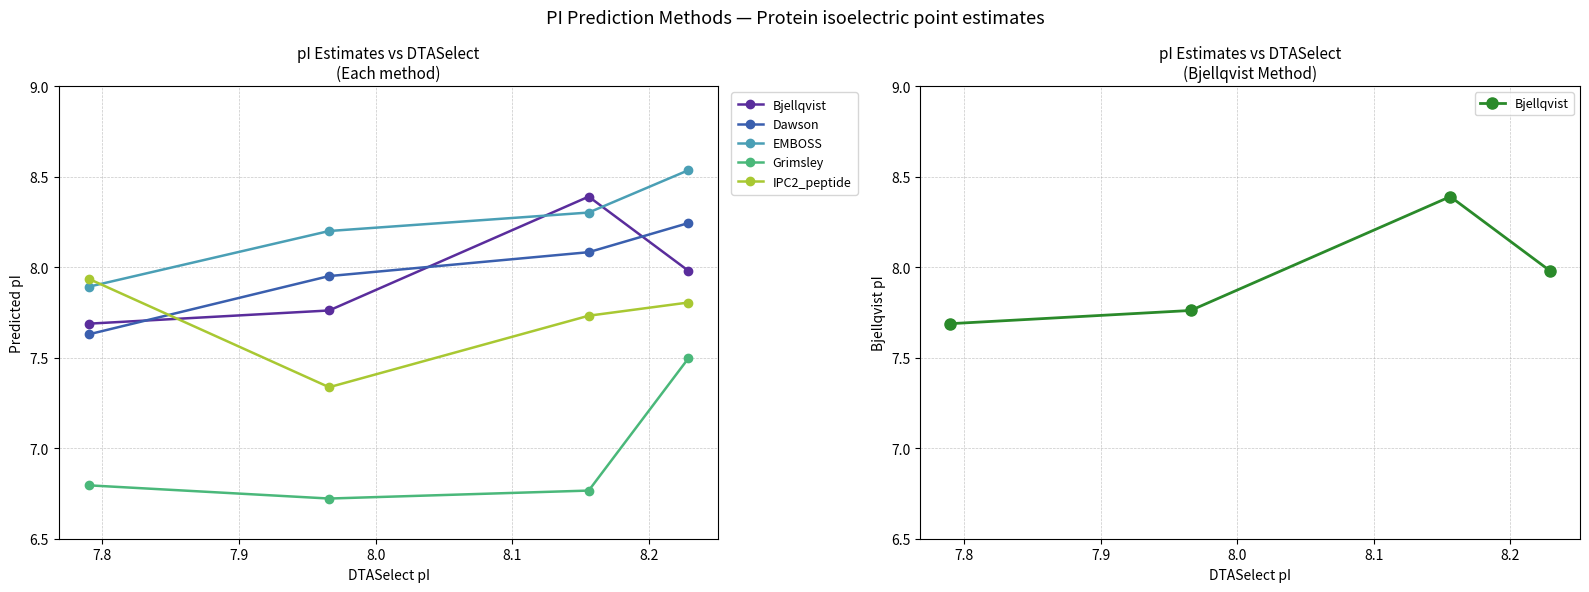

Count the IPC2_peptide values in the range 7 to 8.

4